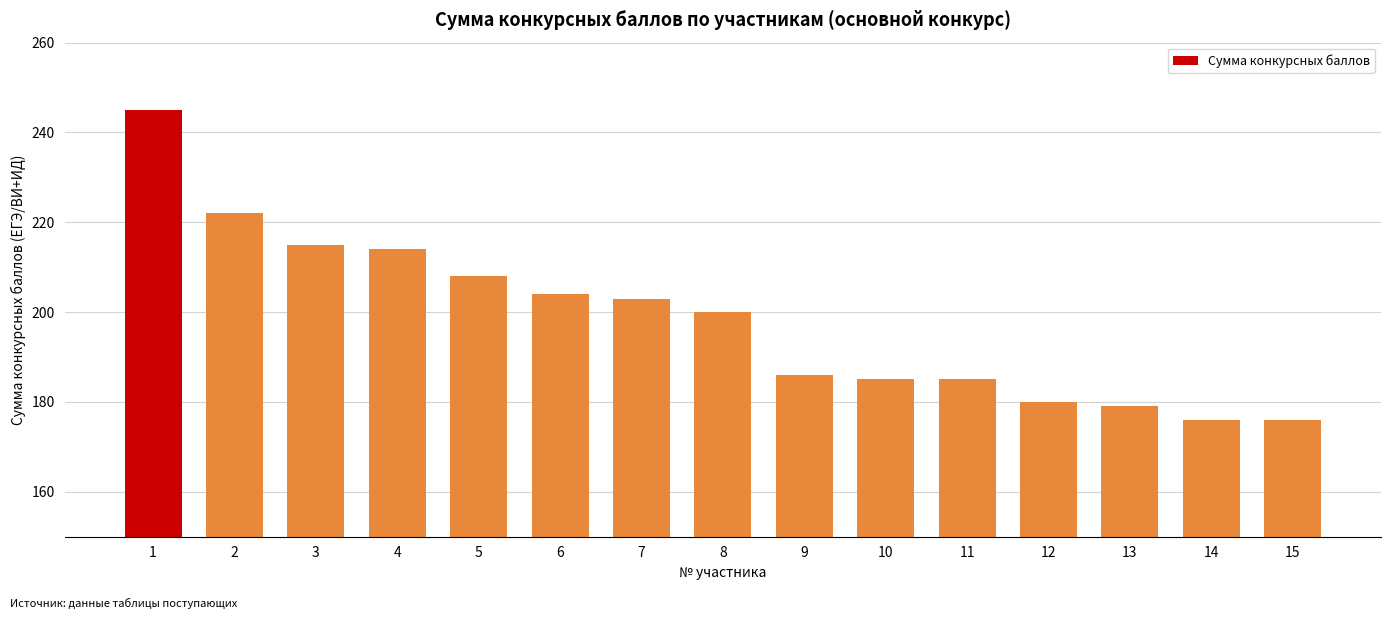

Reading left to right, what are all the values shown in this chart?

245	222	215	214	208	204	203	200	186	185	185	180	179	176	176